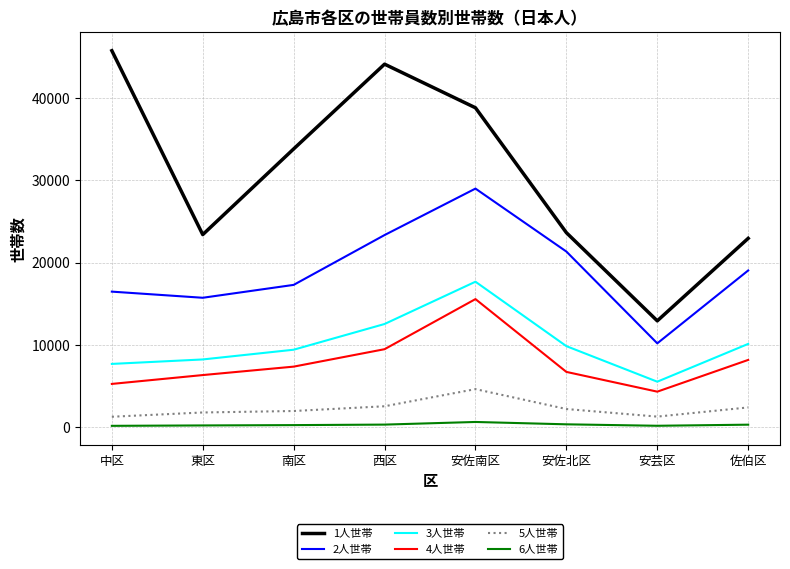

What are all the series names shown in the legend?

1人世帯, 2人世帯, 3人世帯, 4人世帯, 5人世帯, 6人世帯